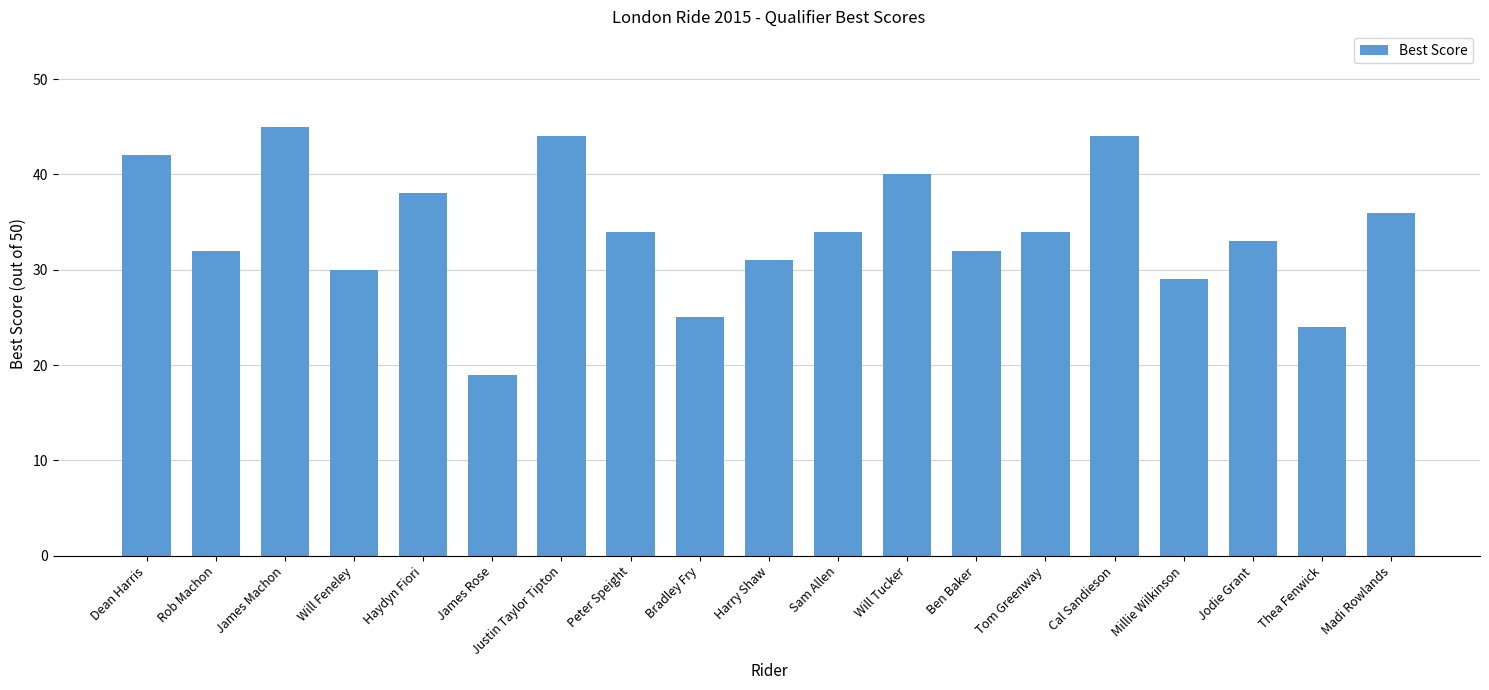

At which category does the chart reach its minimum across all series?

James Rose